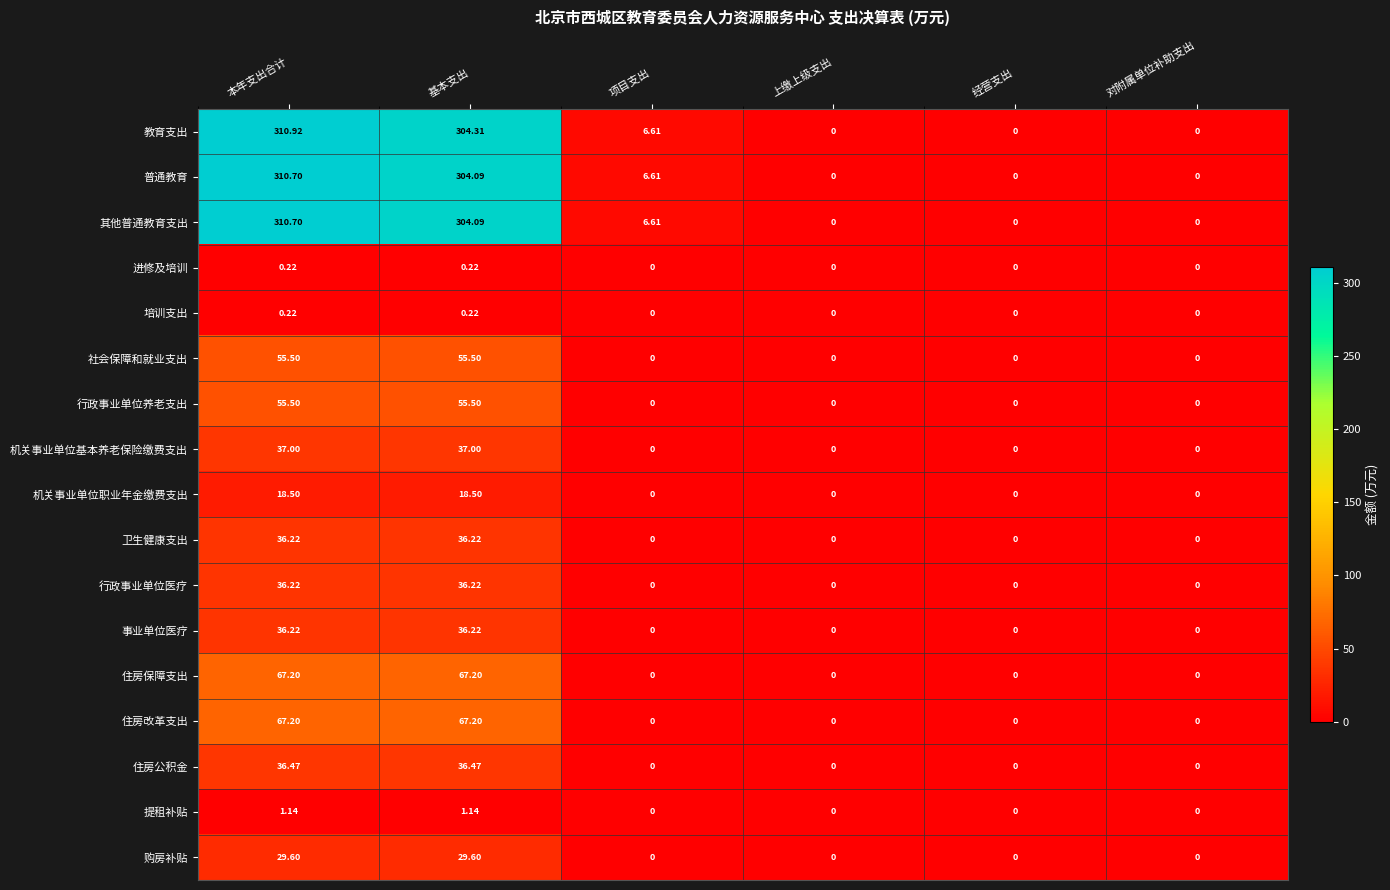

Which series has the largest total across all categories?

教育支出